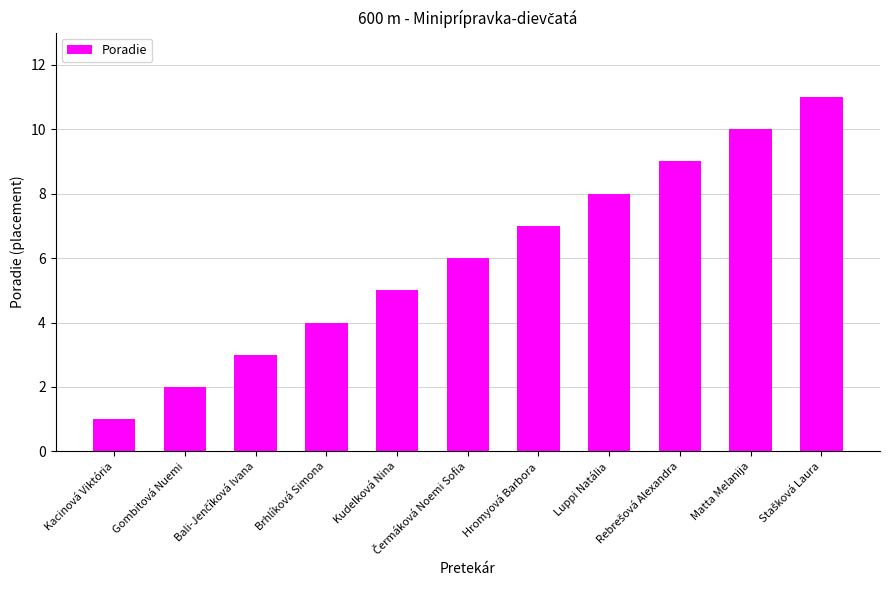

At which category does the chart reach its minimum across all series?

Kacinová Viktória